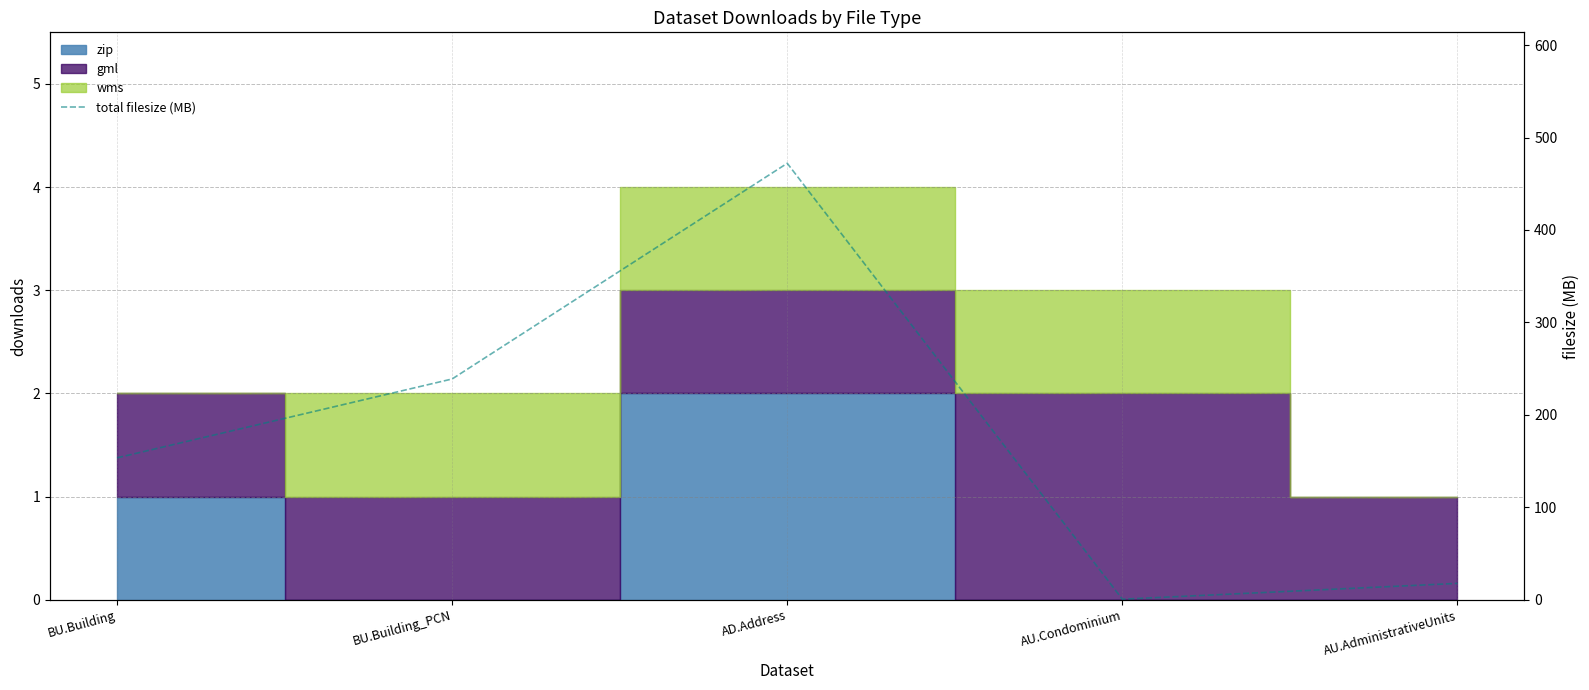

Does the chart have visible grid lines?

Yes